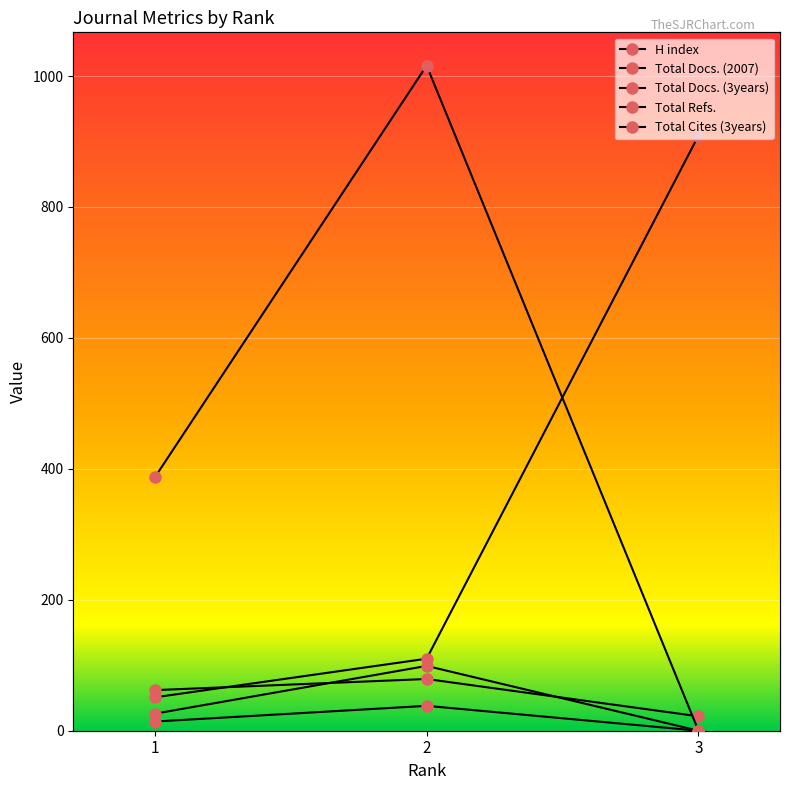

Which series changed the most between 1 and 3?

Total Docs. (3years)